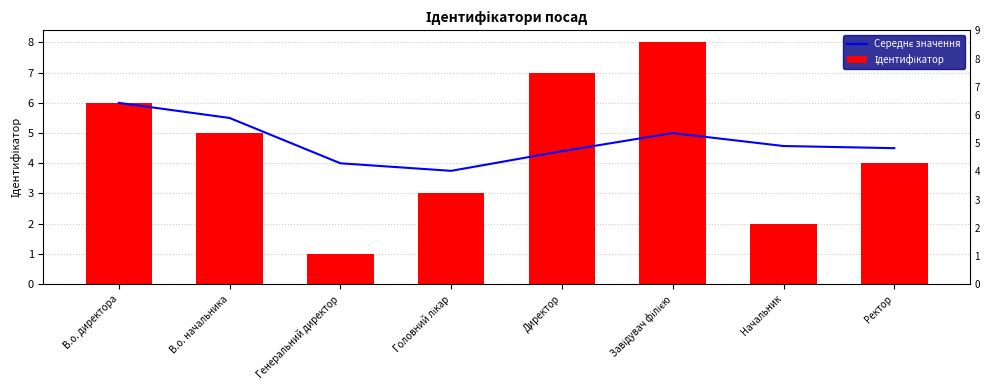

Is the value of Ідентифікатор at Ректор greater than the value of Середнє значення at Головний лікар?

Yes